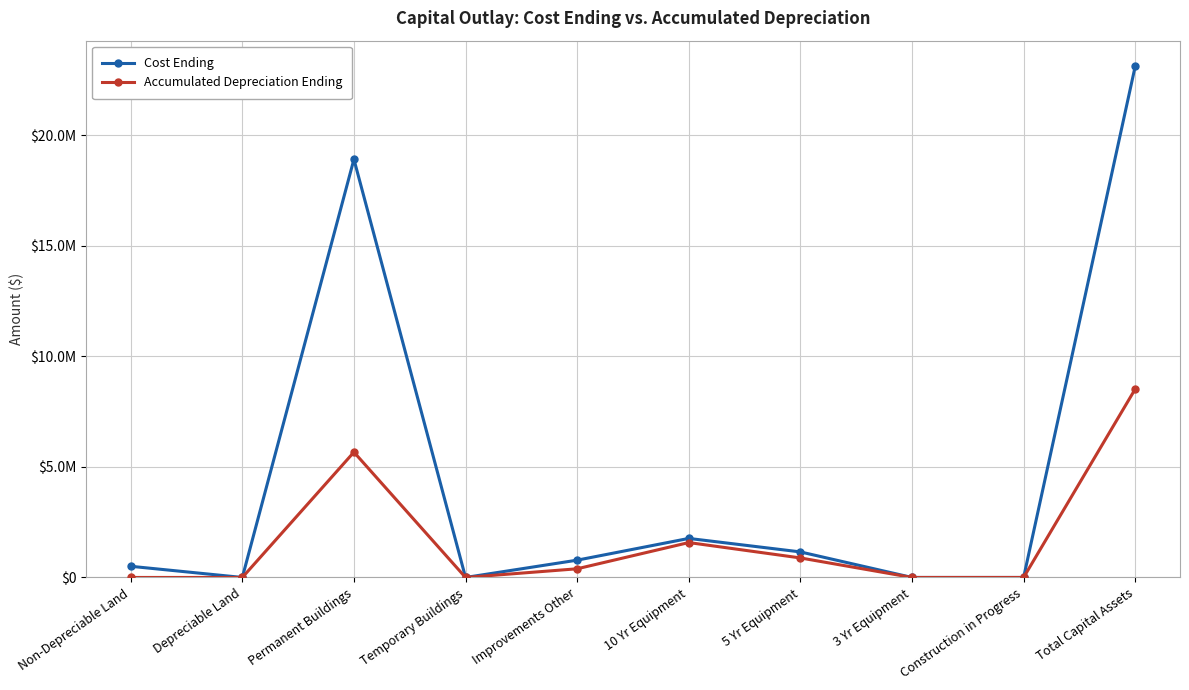

What is the difference between the Accumulated Depreciation Ending values at Improvements Other and 5 Yr Equipment?

490404